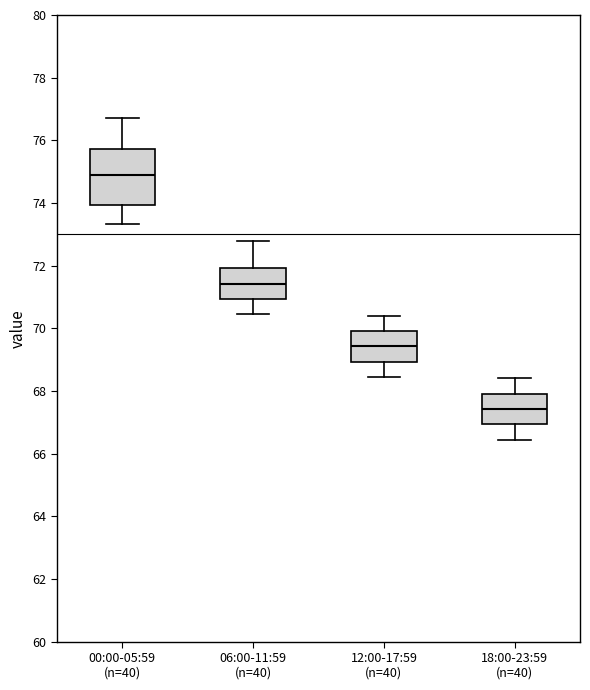

Which box's median line is the lowest?

18:00-23:59 (n=40)